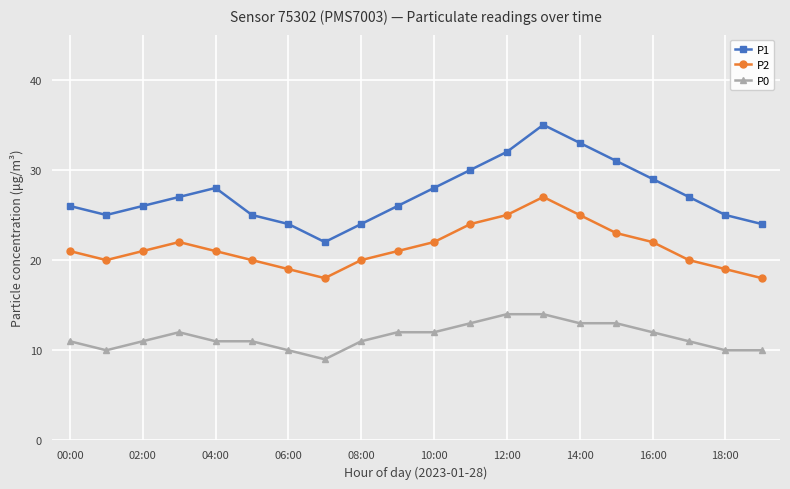

True or false: P1 has more than 1 points higher than both neighbors.

True